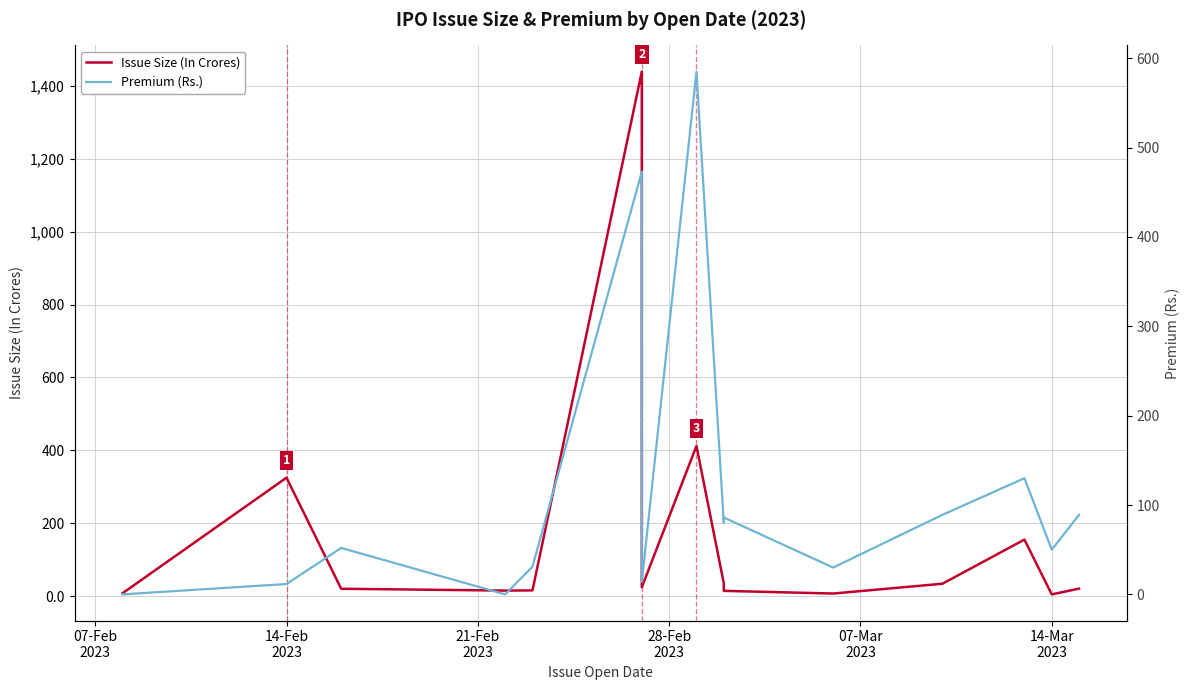

What position from the right is 14-Feb
2023?

14